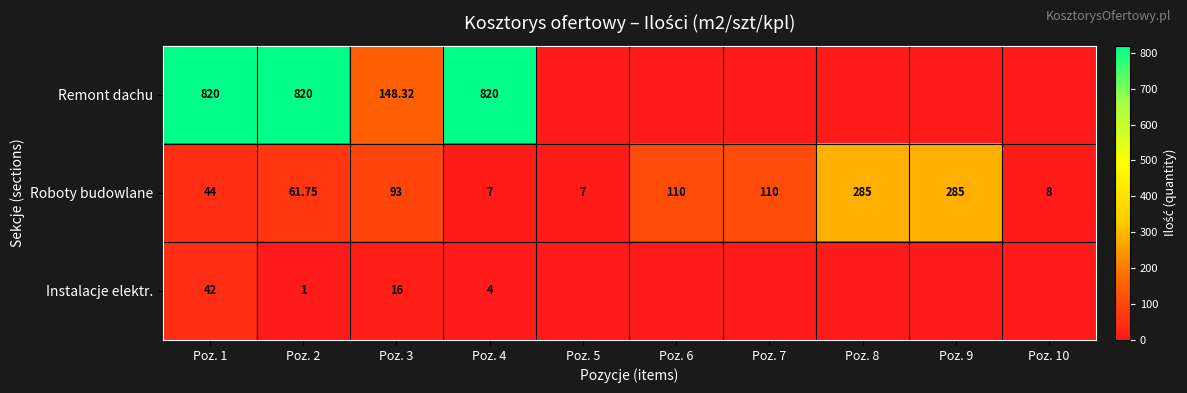

Rank the series at Poz. 2 from lowest to highest value.

Instalacje elektr., Roboty budowlane, Remont dachu